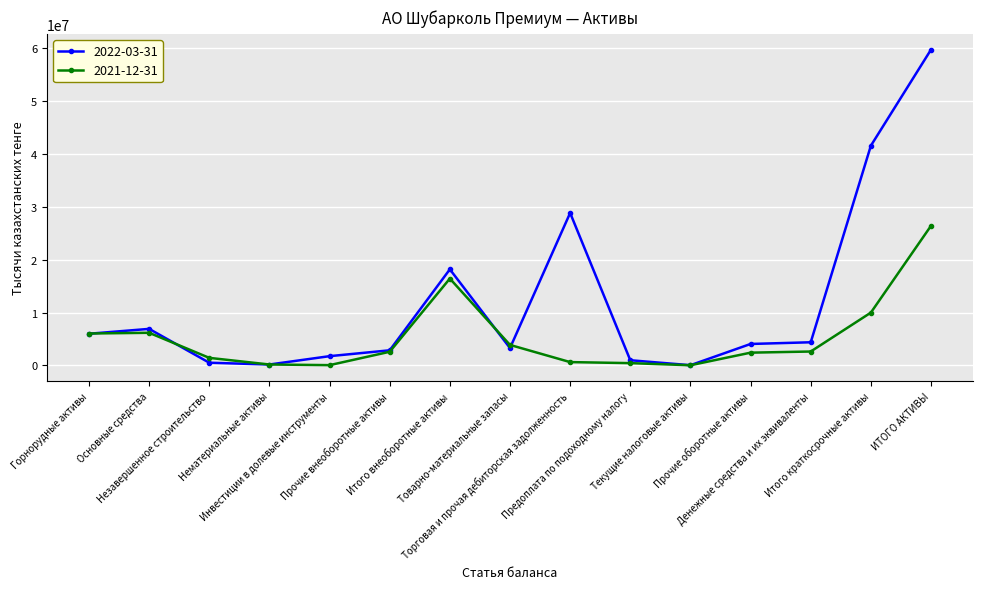

What position from the left is ИТОГО АКТИВЫ?

15